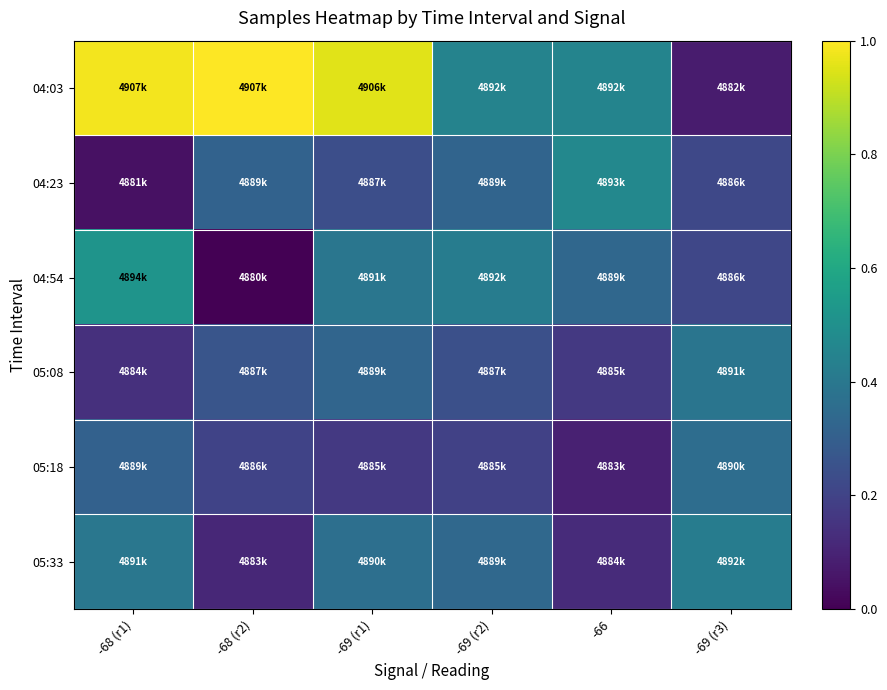

What is the difference between the highest and lowest values at -68 (r1)?

0.9